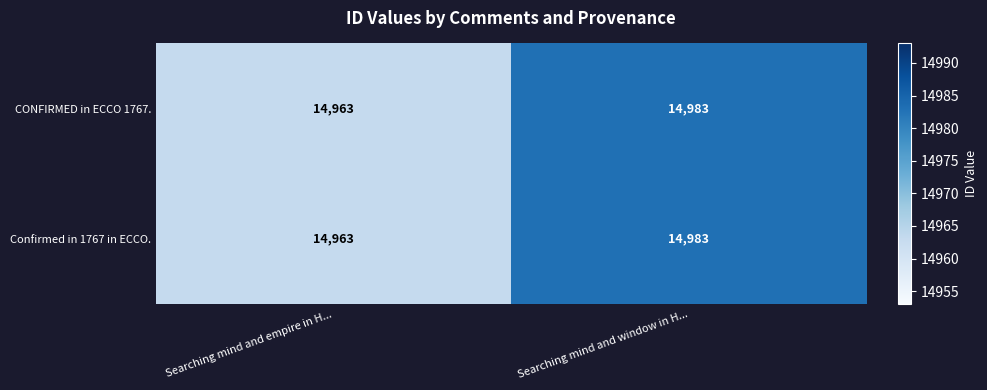

Is it true that CONFIRMED in ECCO 1767. equals 23611 at Searching mind and window in H...?

False